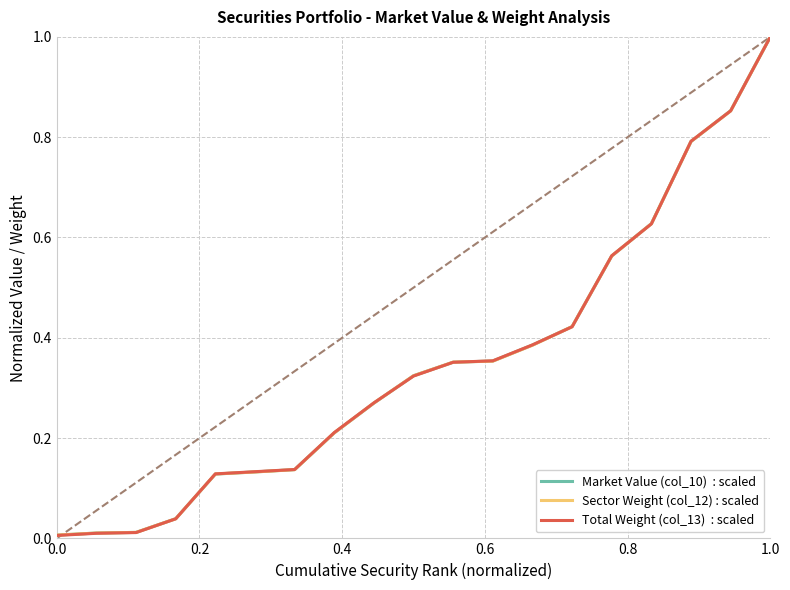

What is the greatest value displayed?

1.0